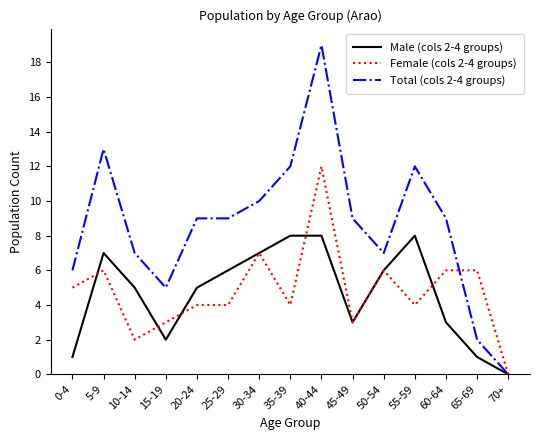

Between 55-59 and 60-64, which series saw the biggest shift?

Male (cols 2-4 groups)